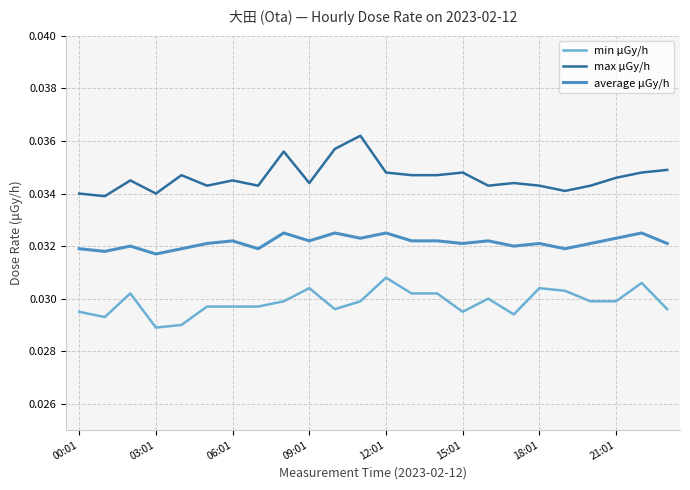

How many max μGy/h values are between 0 and 1?

24